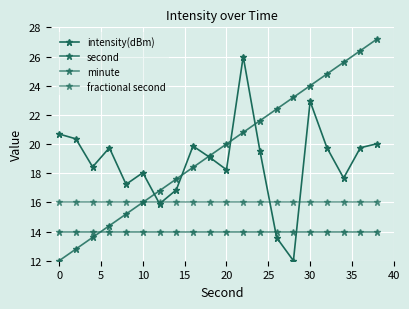

At how many categories does at least one series exceed 17?

19